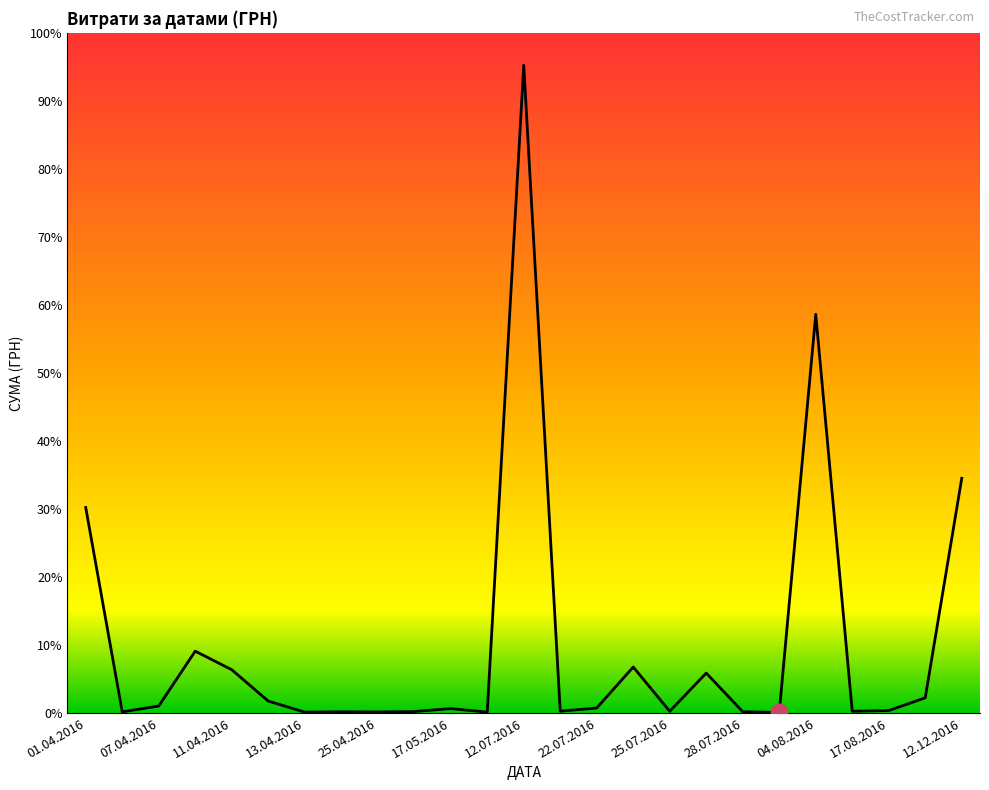

How many interior local valleys (lower than both neighbors) does the data have?

8